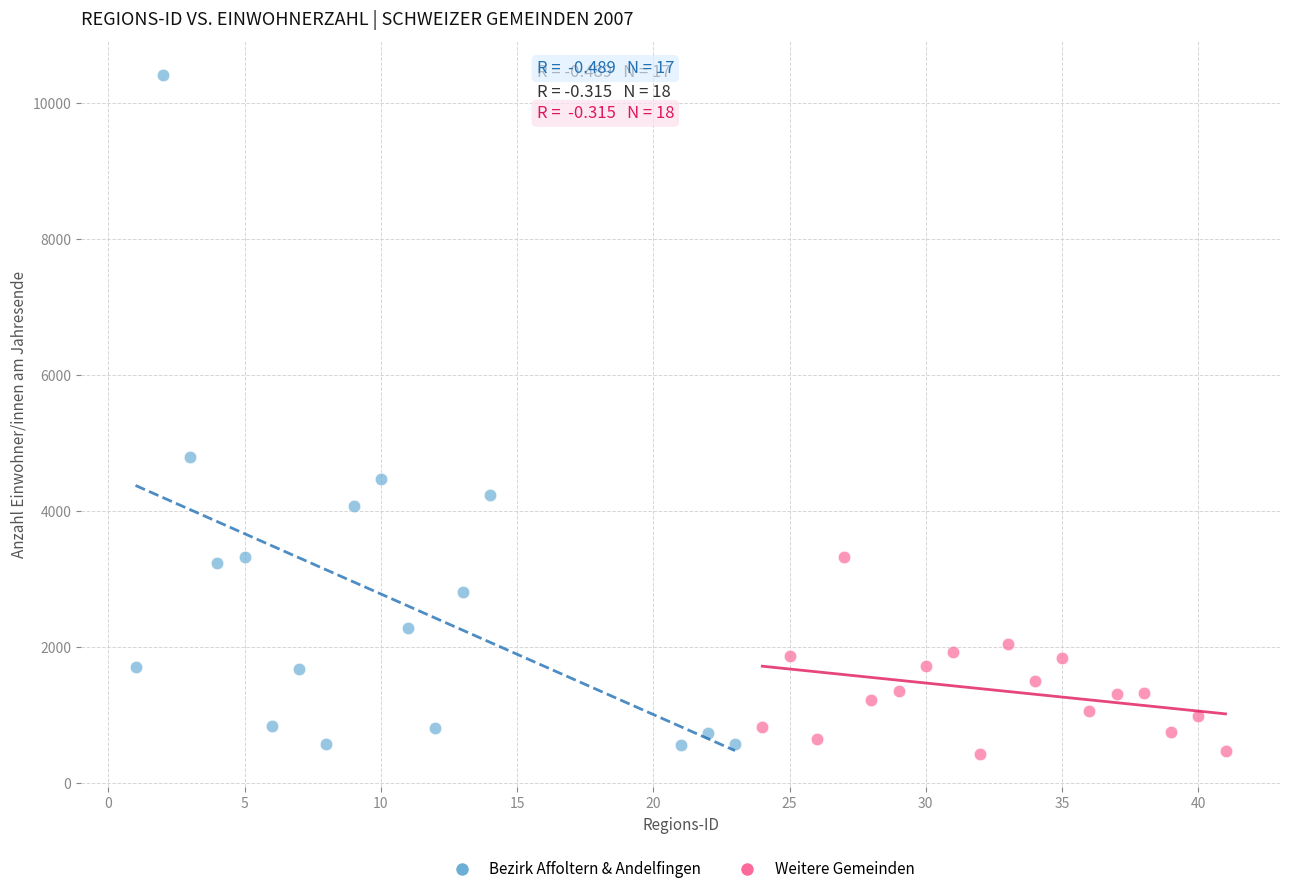

Which series reaches the maximum Y coordinate?

Bezirk Affoltern & Andelfingen